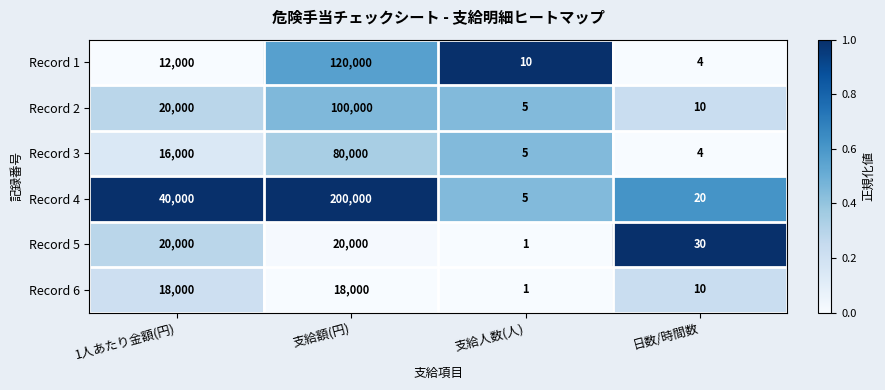

What is the difference between the highest and lowest values at 支給人数(人)?

9